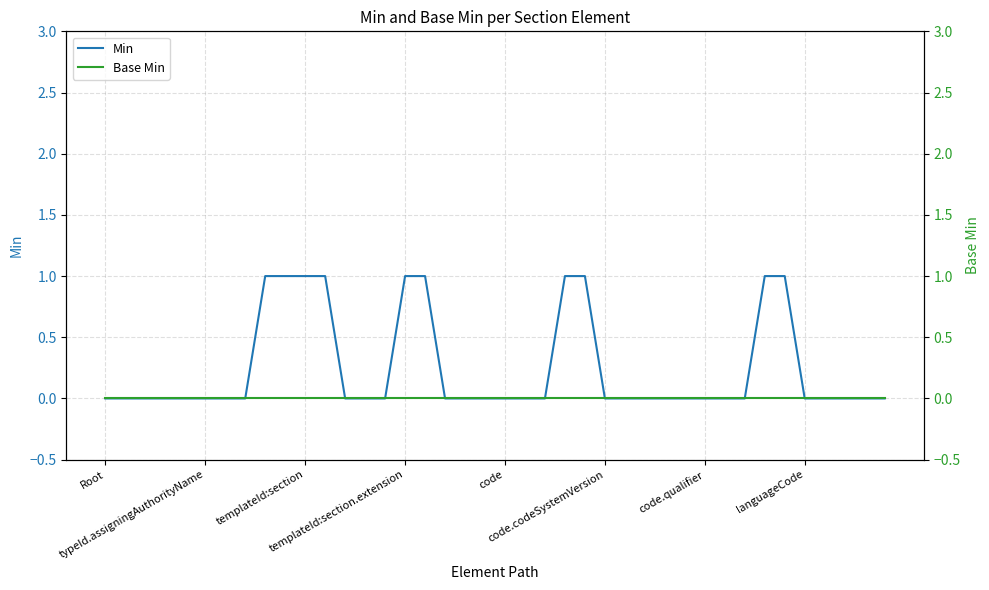

What position from the right is 21?

19